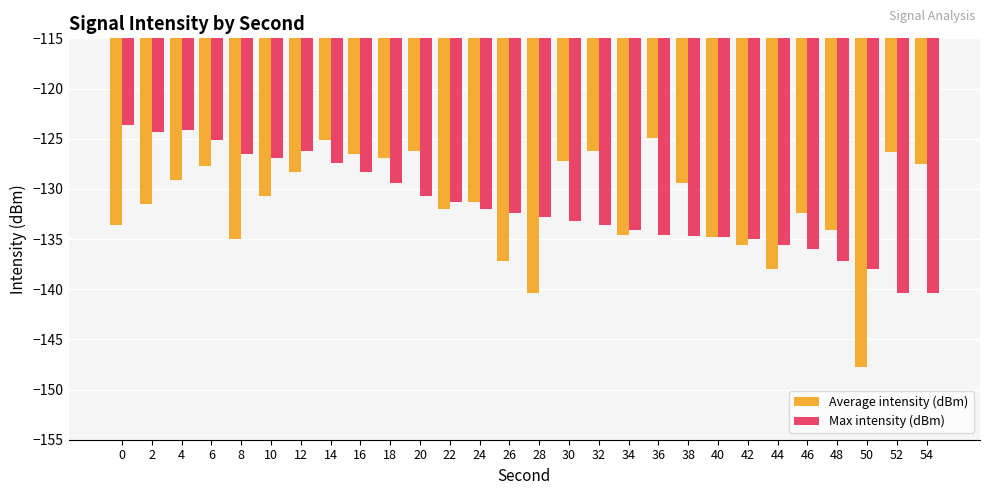

What is the total value across all series at 52?

-266.7